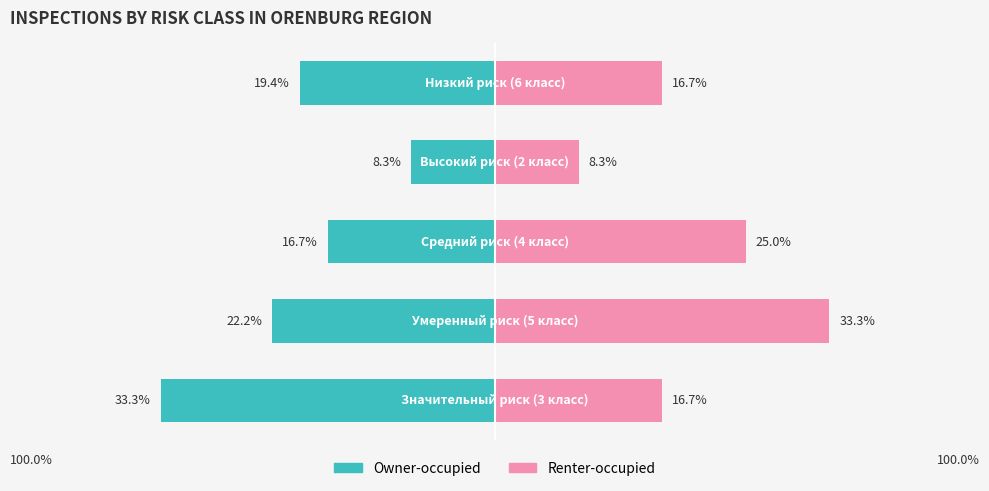

How many categories are shown in the chart?

5